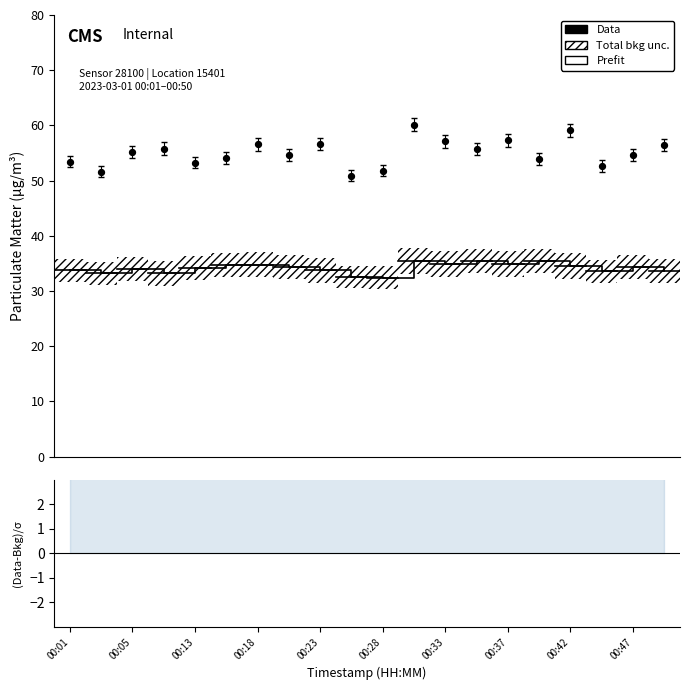

At how many categories does at least one series exceed 36?

20